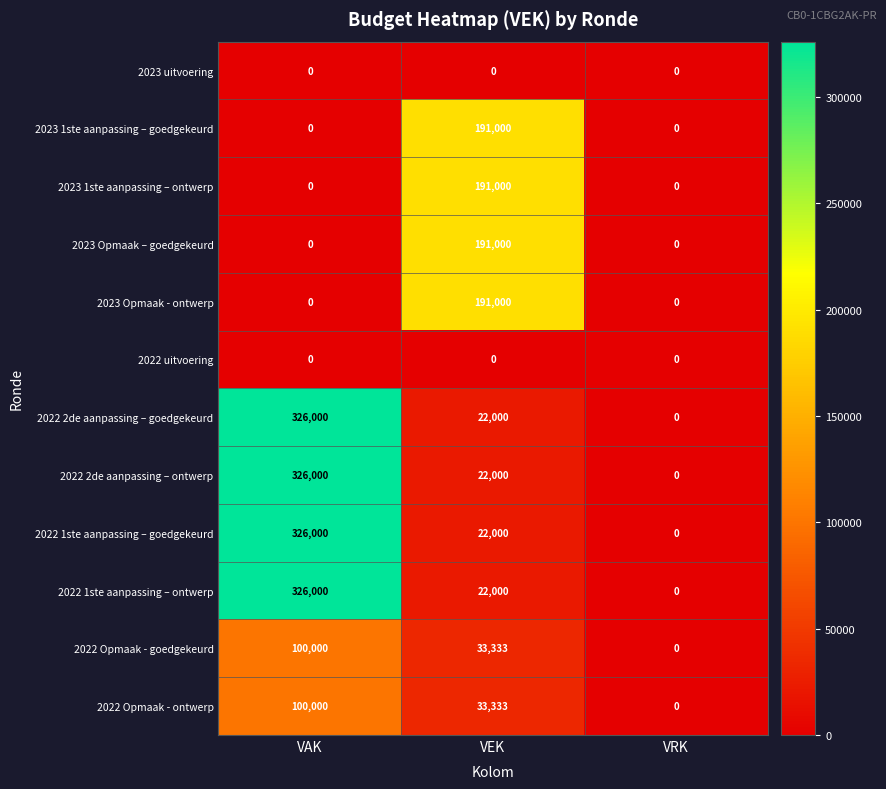

At which label does 2022 2de aanpassing – ontwerp first exceed 22000?

VAK